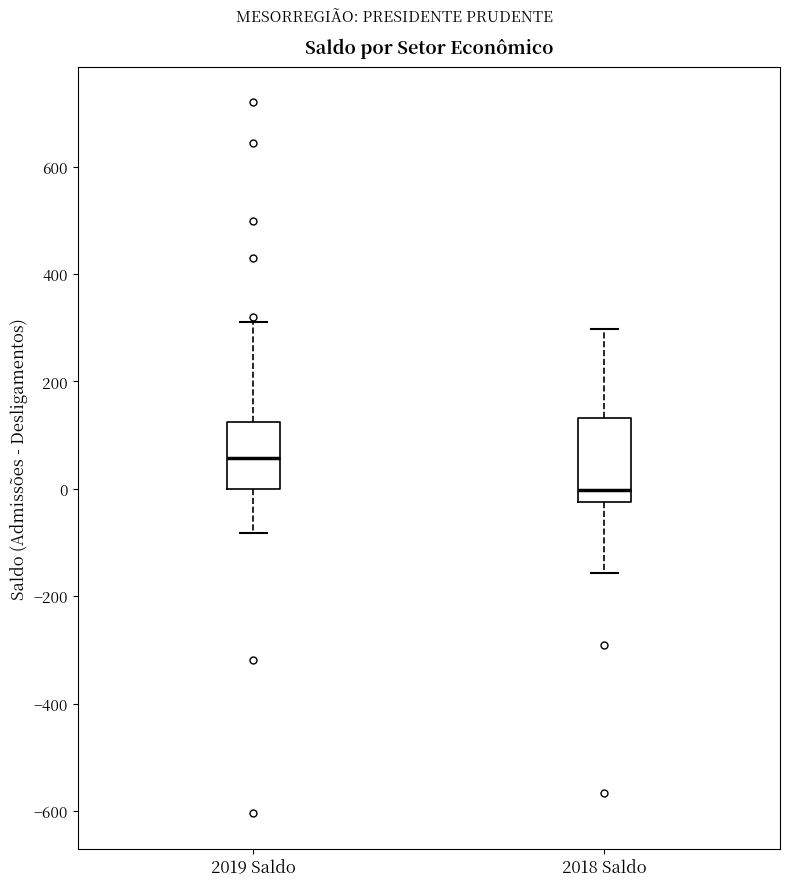

Where does the upper whisker of the box for 2019 Saldo end on the y-axis? The values are not printed on the chart, so give them approximately, as read against the axis.

320